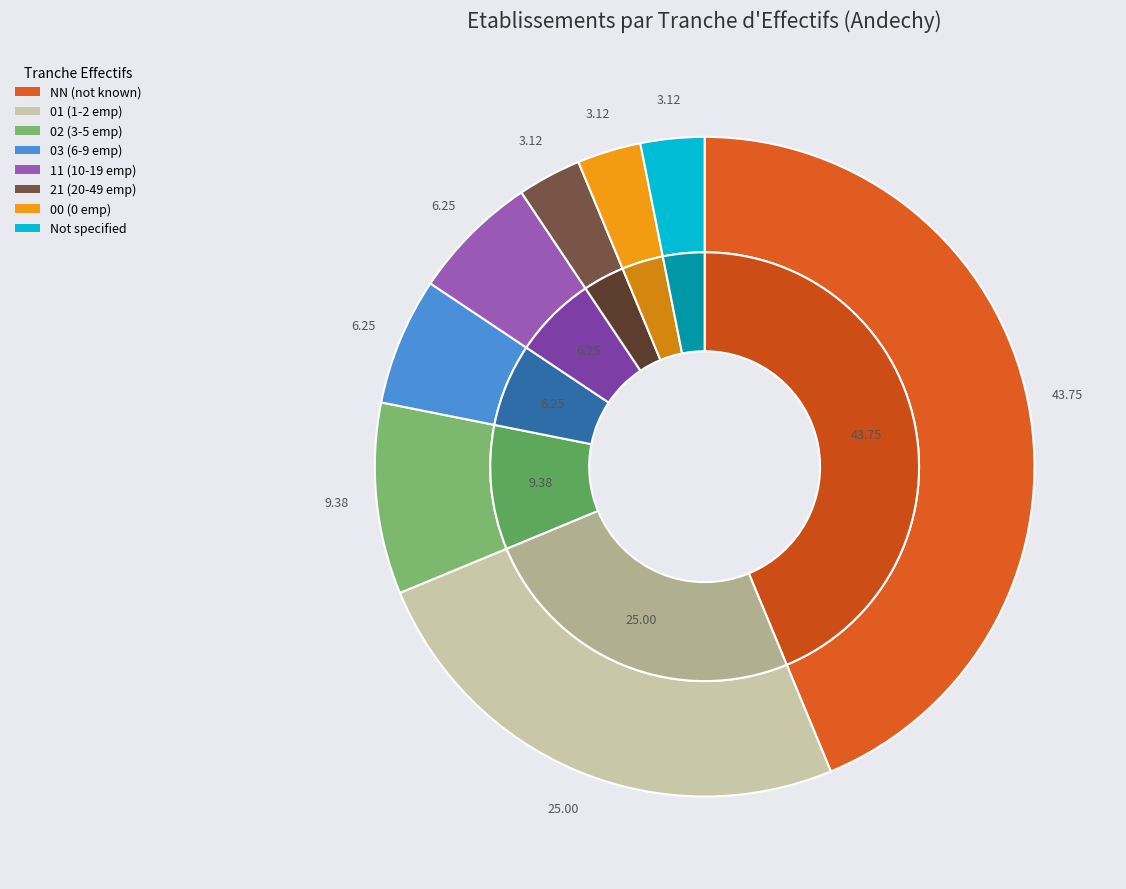

To the nearest percent, what is the average slice percentage?

12%